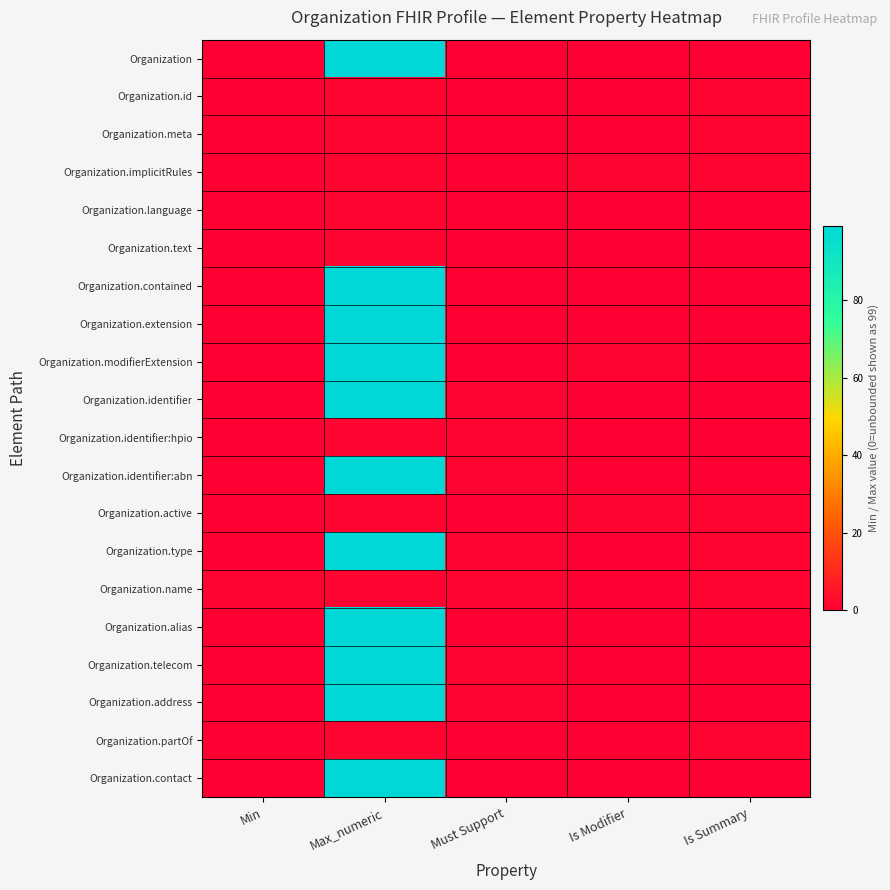

At Max_numeric, list the series in order from smallest to largest.

Organization.id, Organization.meta, Organization.implicitRules, Organization.language, Organization.text, Organization.identifier:hpio, Organization.active, Organization.name, Organization.partOf, Organization, Organization.contained, Organization.extension, Organization.modifierExtension, Organization.identifier, Organization.identifier:abn, Organization.type, Organization.alias, Organization.telecom, Organization.address, Organization.contact